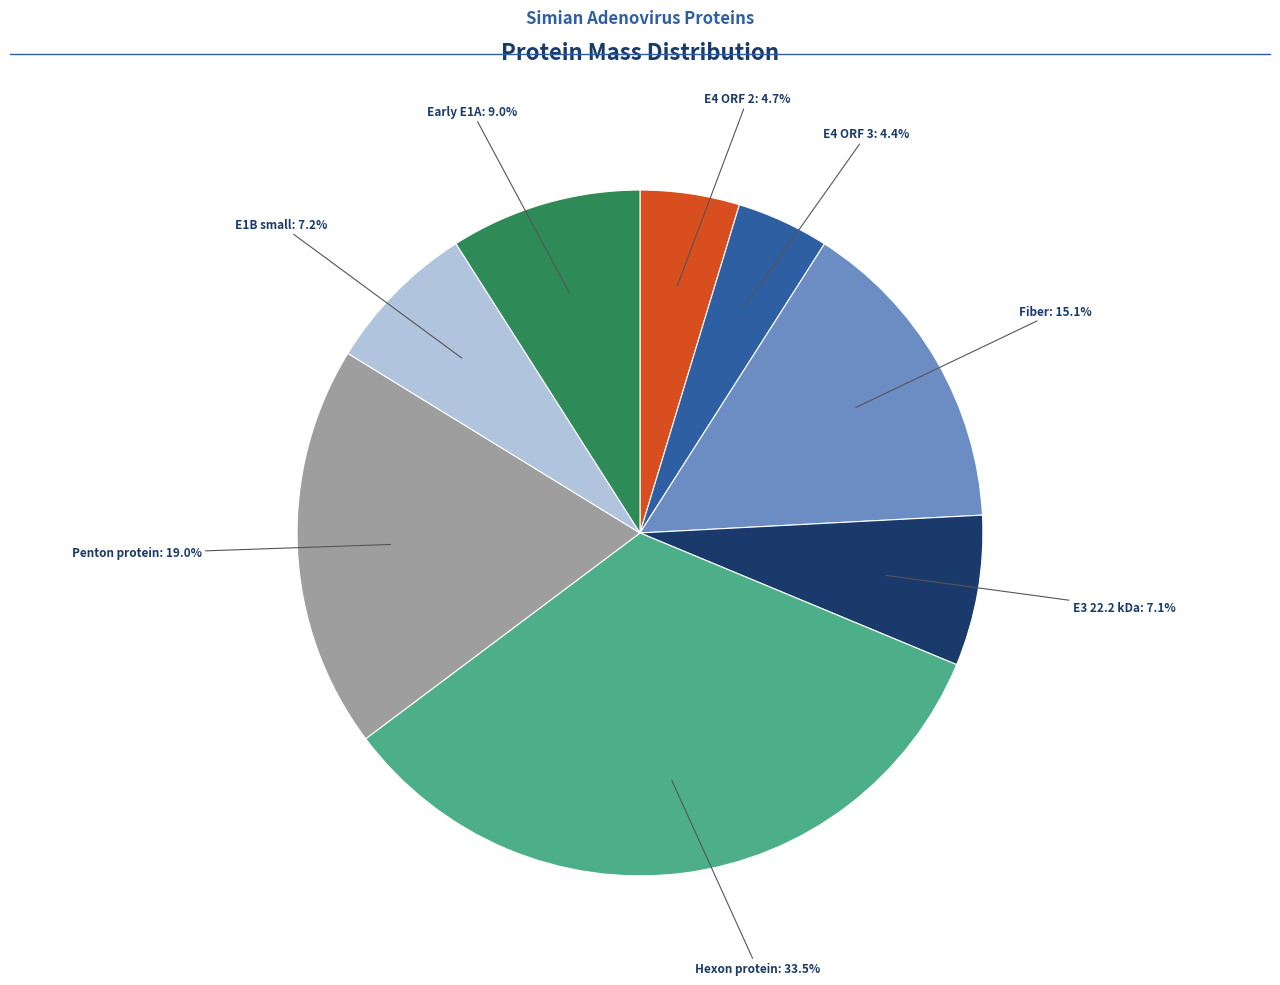

Does any single category account for the majority?

No